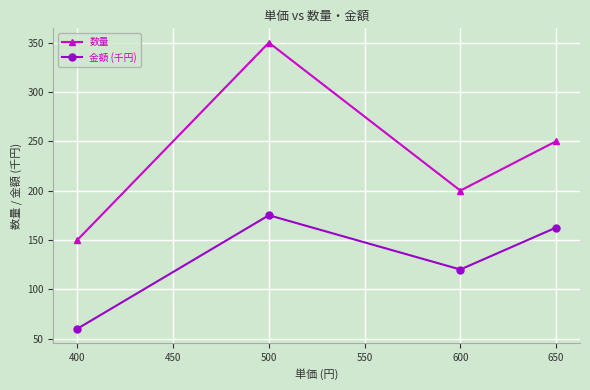

True or false: 金額 (千円) has more than 2 points higher than both neighbors.

False